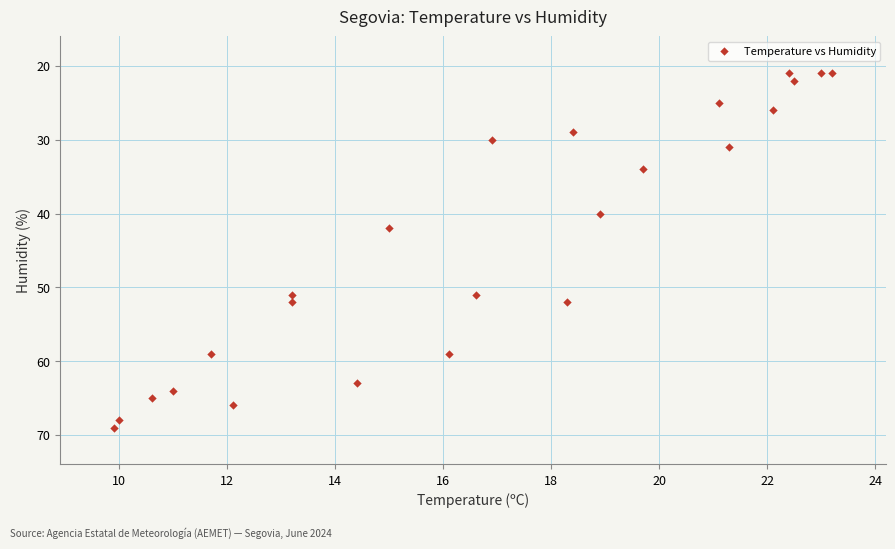

What Y value in the scatter plot is closest to 45?

42